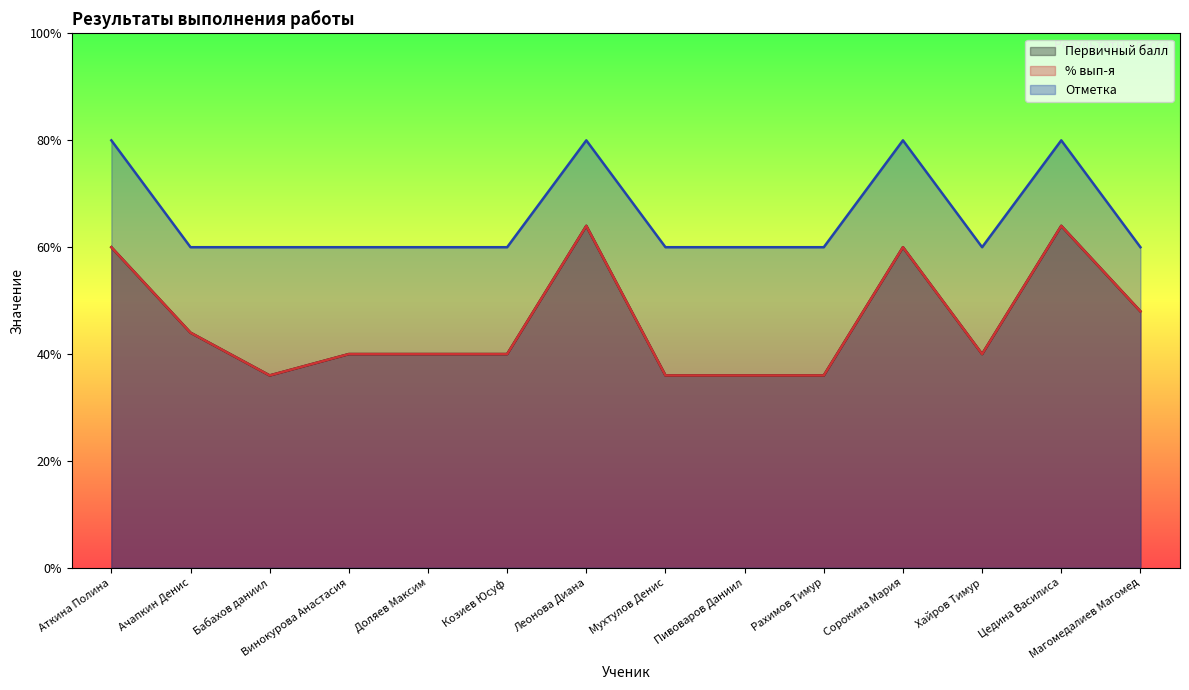

True or false: Первичный балл and Отметка cross at least once.

False